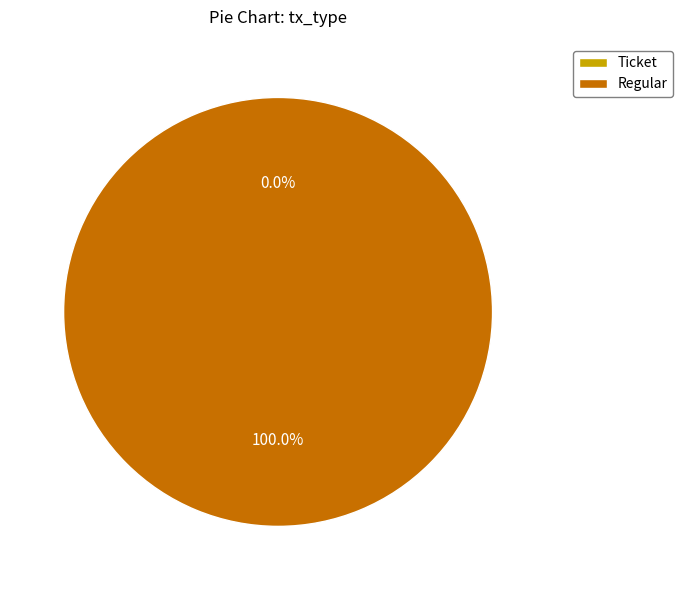

What percentage do Ticket and Regular together represent?

100.0%